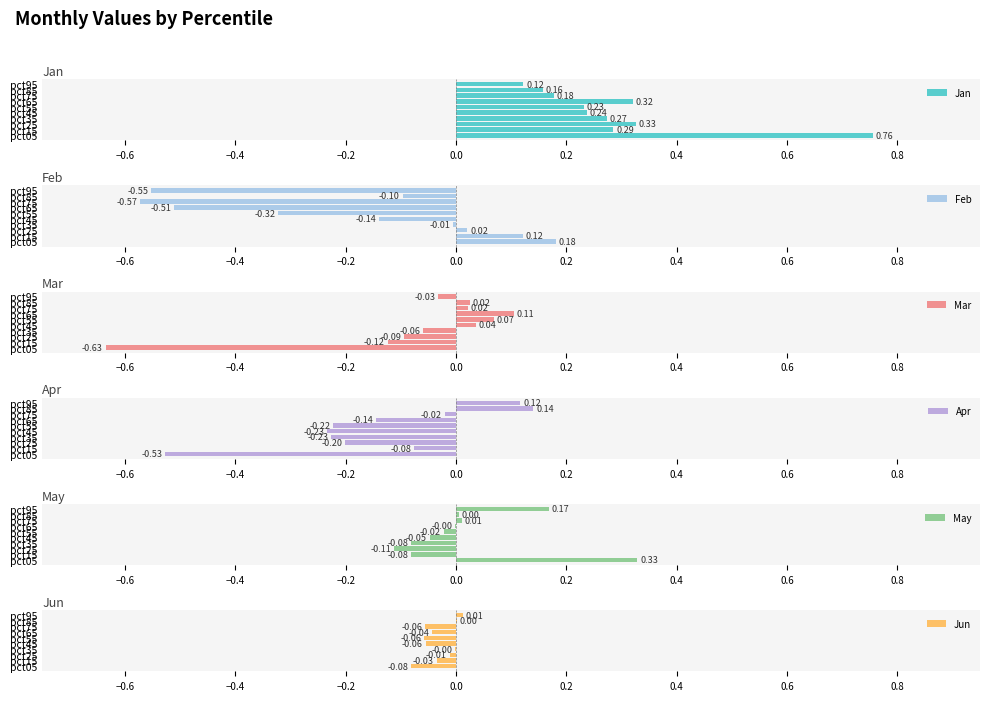

Which series has the largest total across all categories?

Jan